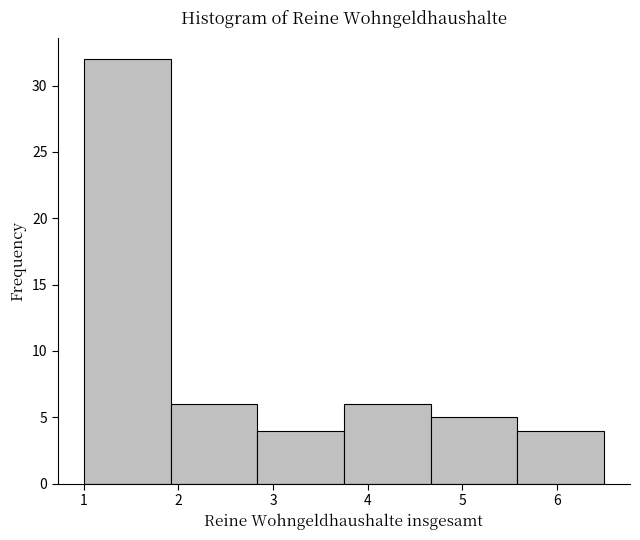

Reading left to right, list every bar in this chart as the range it spans on the x-axis followed by its height. Neither the bar edges nor the heights are printed on the chart, so give them approximately, as read against the axes.

1.0 to 1.9: 32
1.9 to 2.8: 6
2.8 to 3.8: 4
3.8 to 4.7: 6
4.7 to 5.6: 5
5.6 to 6.5: 4